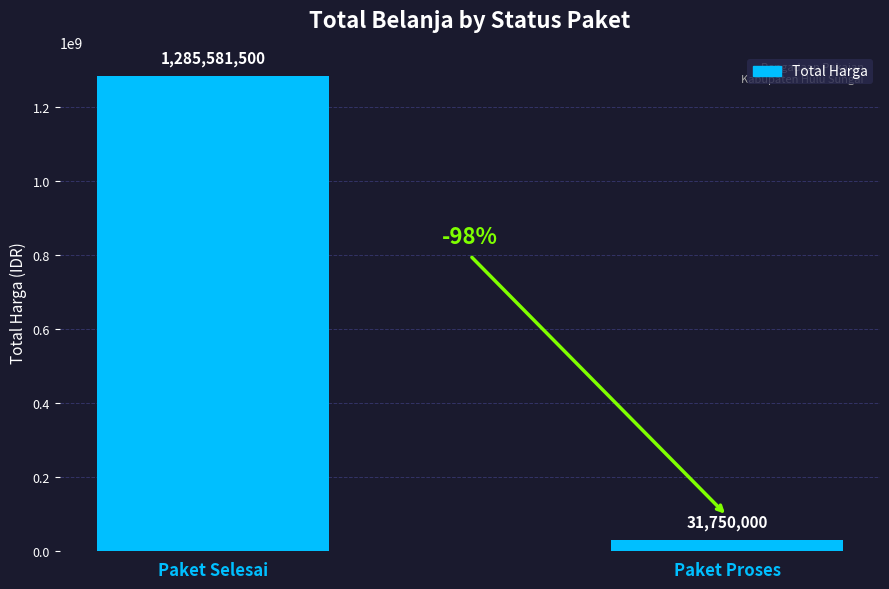

What is the minimum value shown in the chart?

31750000